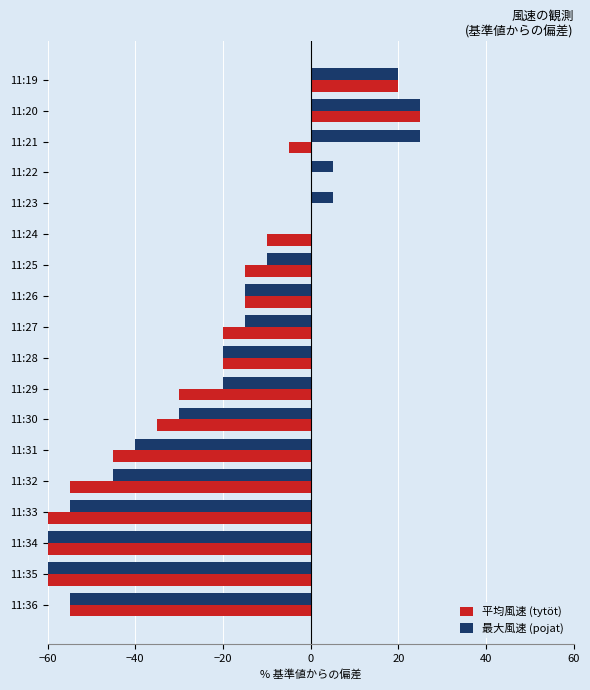

What is the sum of the 最大風速 (pojat) values at 11:35 and 11:33?

-115.0